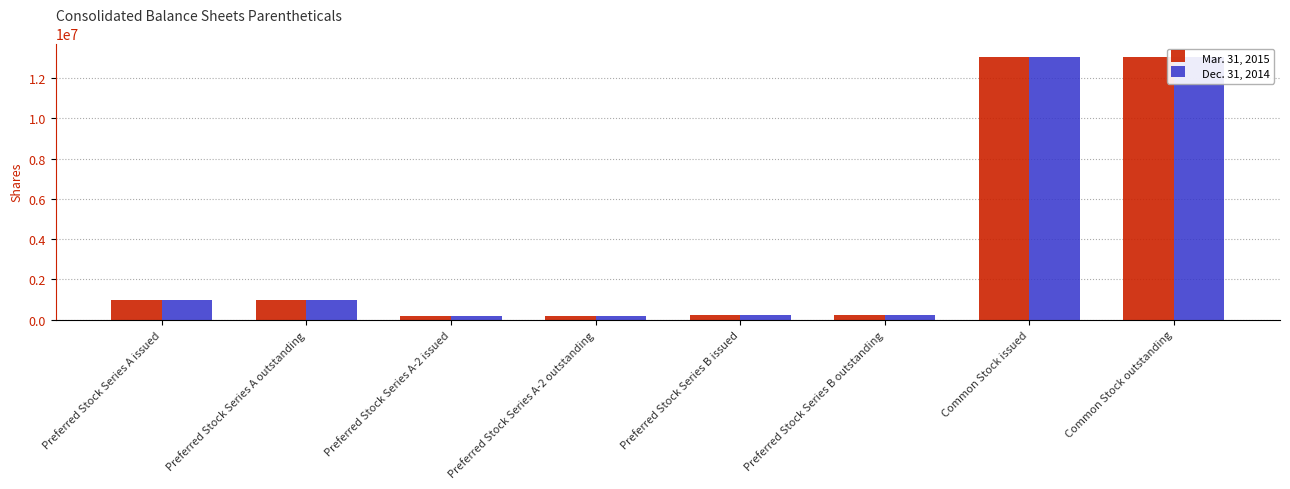

Are the bars grouped side by side (vs. stacked)?

Yes